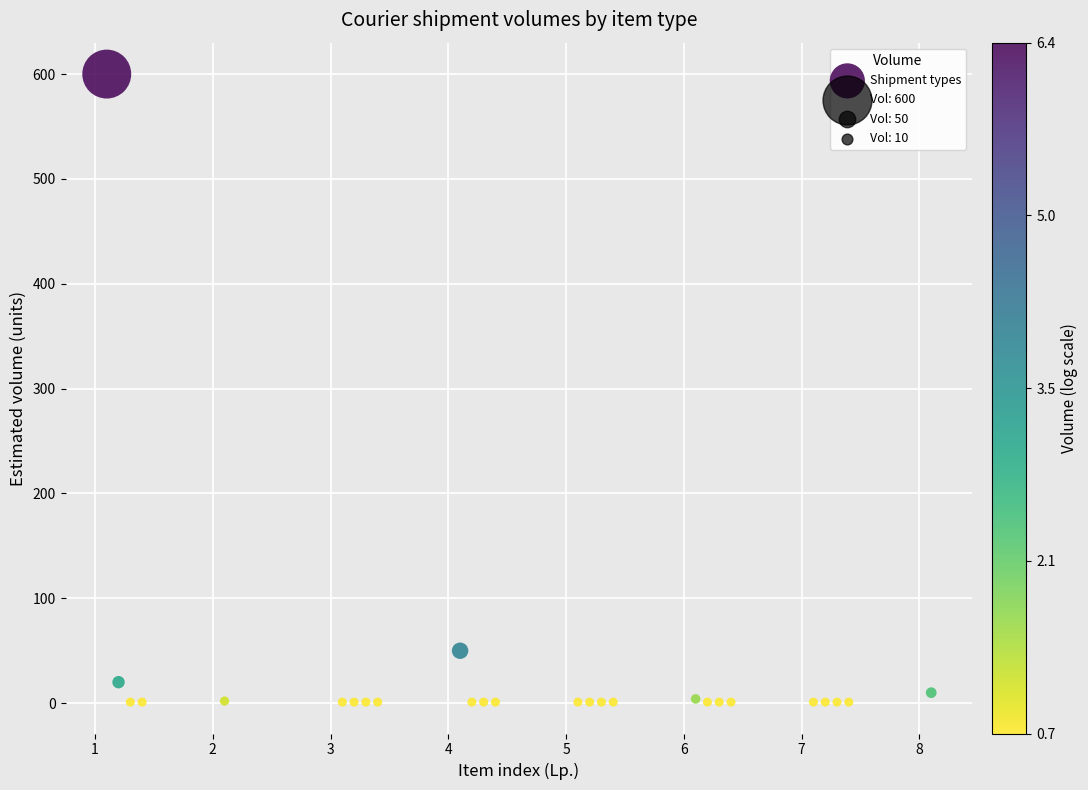

What Y value in the scatter plot is closest to 300?

50